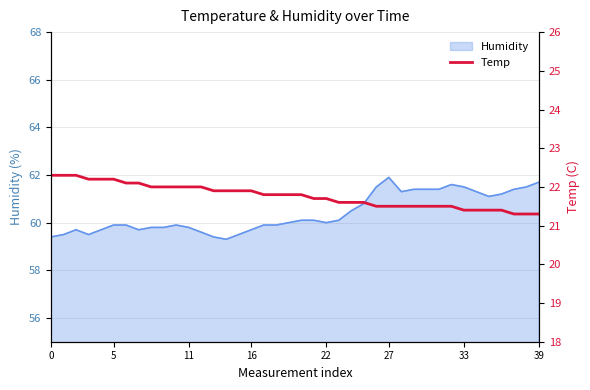

Between 34 and 28, which is larger?

28